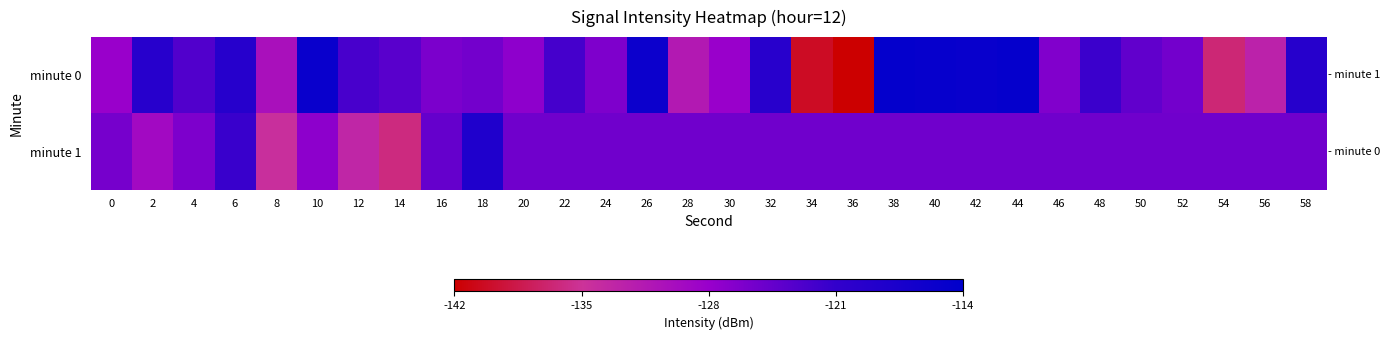

Reading right to left, what are all the values shown in this chart?

minute 0: 58=-119.3	56=-132.6	54=-136.5	52=-125.4	50=-124.2	48=-121.6	46=-126.4	44=-114.8	42=-115.3	40=-114.9	38=-114.7	36=-142.0	34=-140.3	32=-119.5	30=-128.0	28=-131.5	26=-115.7	24=-126.2	22=-122.3	20=-127.3	18=-125.5	16=-126.0	14=-123.7	12=-122.4	10=-115.3	8=-130.3	6=-119.3	4=-123.2	2=-119.4	0=-128.0
minute 1: 58=-125.2	56=-125.2	54=-125.2	52=-125.2	50=-125.2	48=-125.2	46=-125.2	44=-125.2	42=-125.2	40=-125.2	38=-125.2	36=-125.2	34=-125.2	32=-125.2	30=-125.2	28=-125.2	26=-125.2	24=-125.2	22=-125.2	20=-125.2	18=-118.3	16=-124.5	14=-136.1	12=-133.1	10=-127.2	8=-134.5	6=-121.5	4=-126.1	2=-129.2	0=-125.6